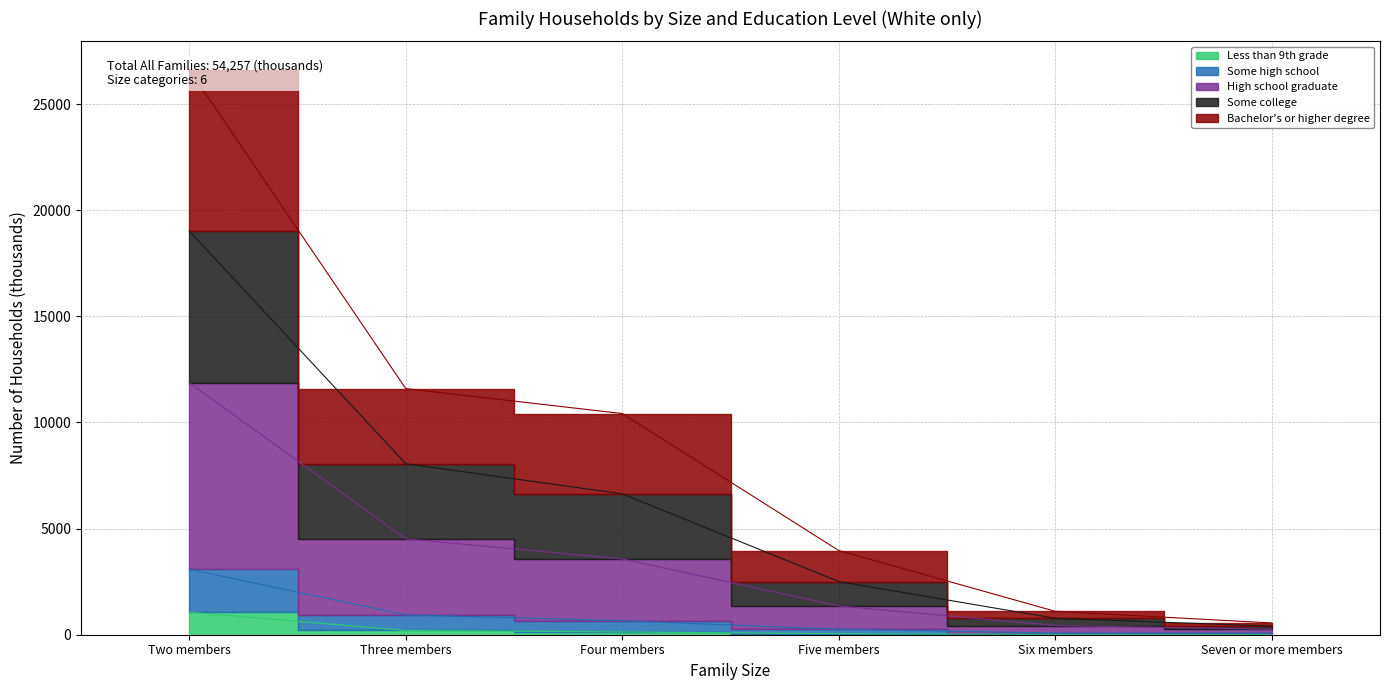

True or false: Less than 9th grade and Some high school intersect in this chart.

False